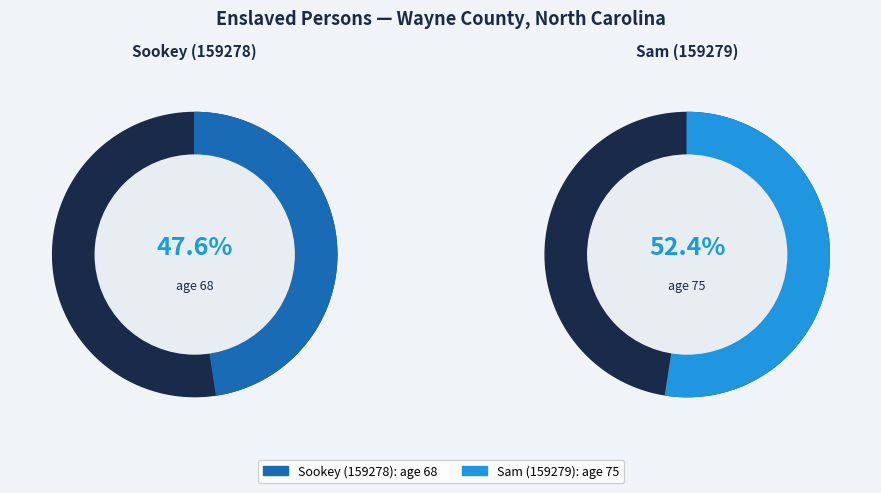

What percentage do Sam (159279) and Sookey (159278) together represent?

100.0%